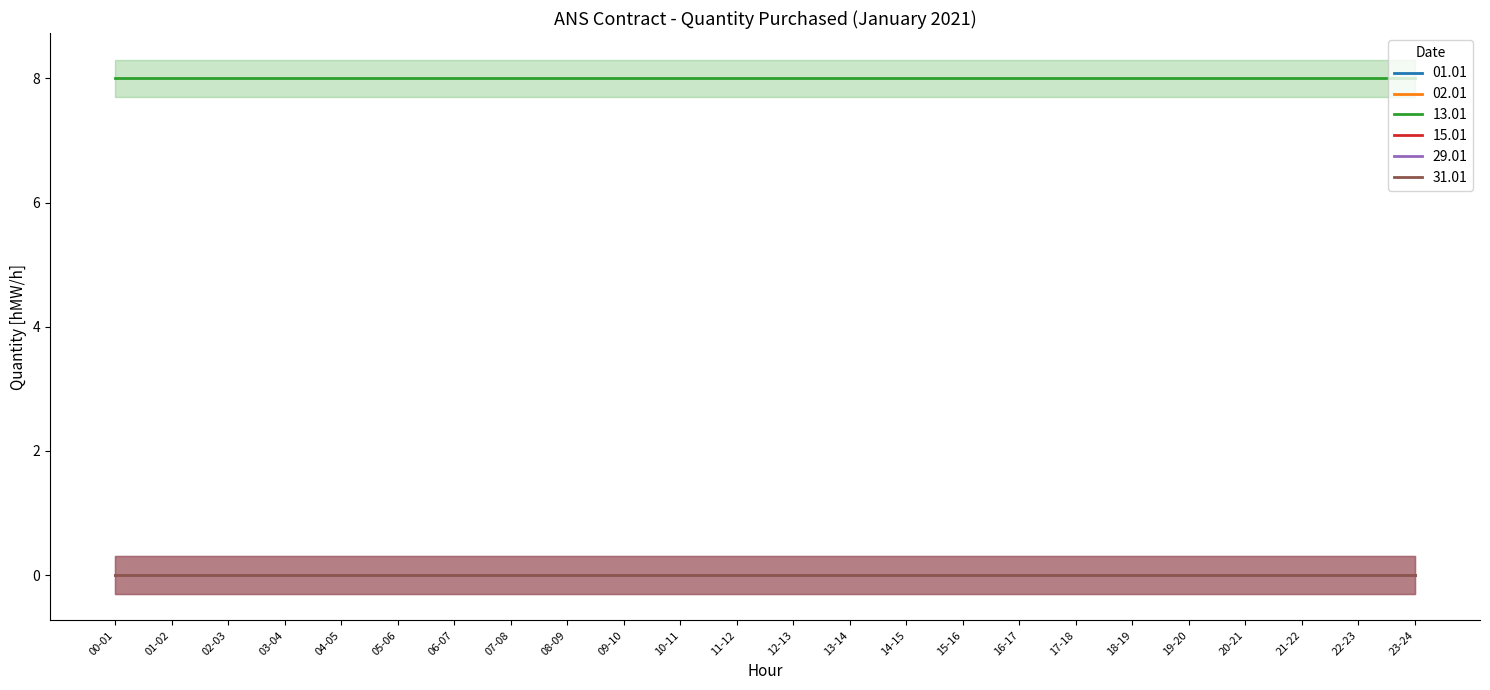

What are all the series names shown in the legend?

01.01, 02.01, 13.01, 15.01, 29.01, 31.01